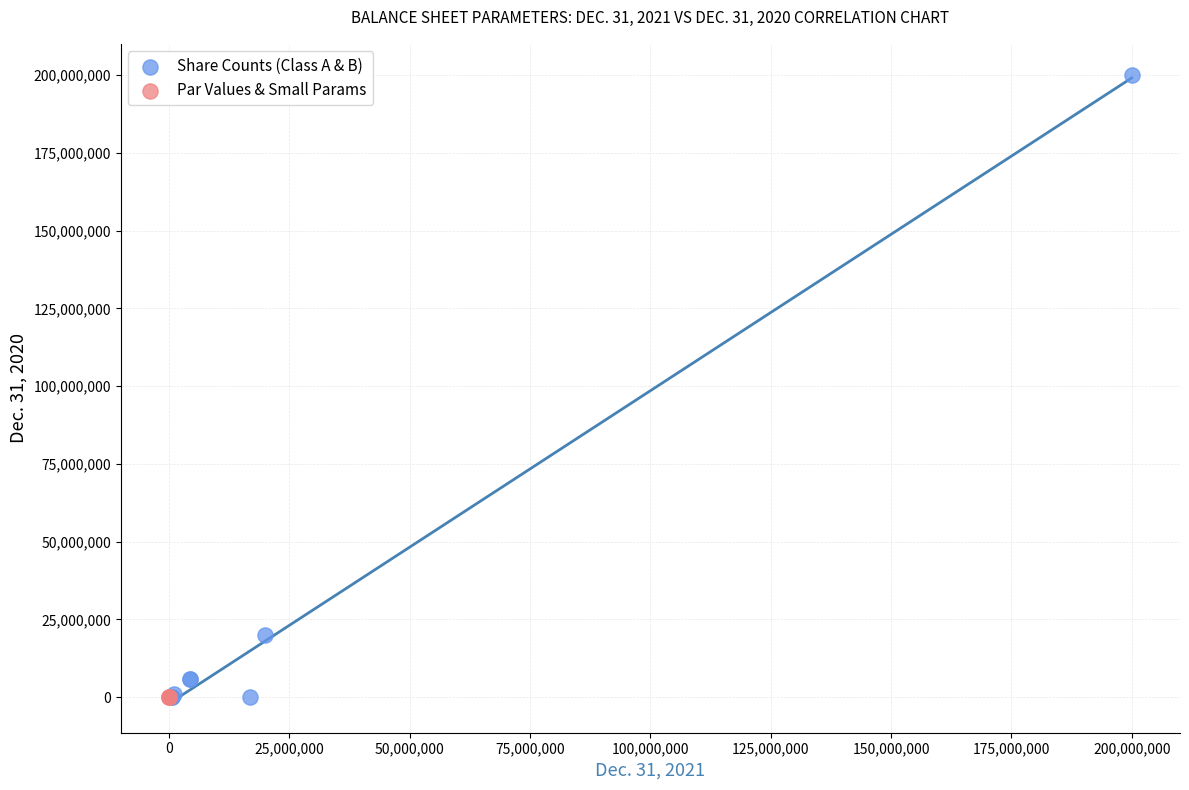

Which series contains the highest Y value?

Share Counts (Class A & B)